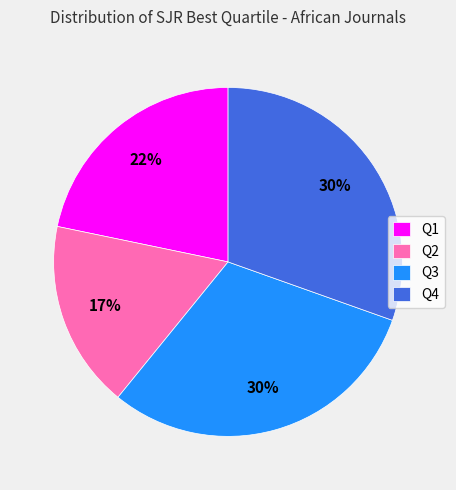

What is the smallest slice in the pie chart?

Q2